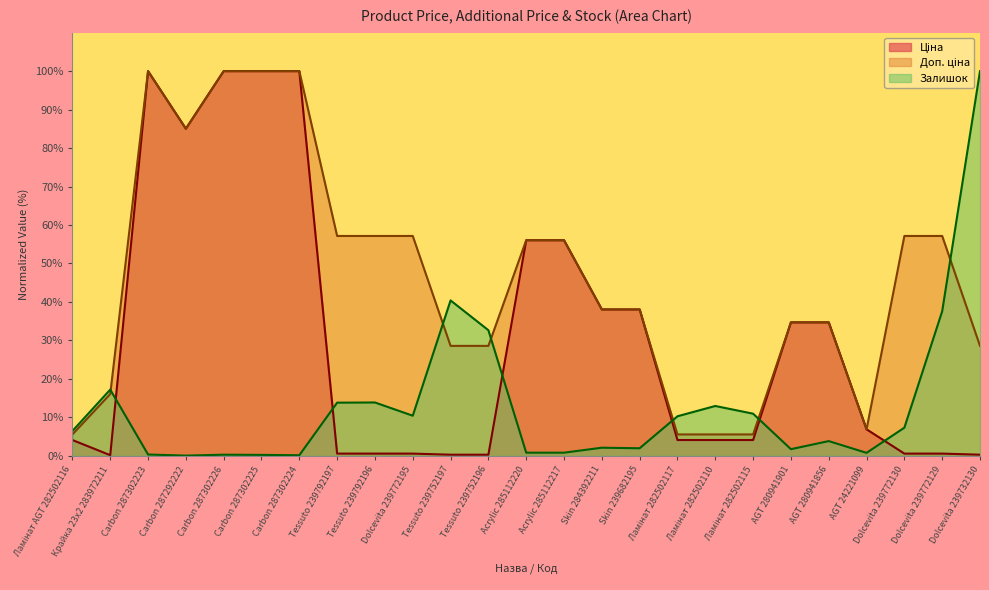

What is the sum of all Залишок values?

326.9